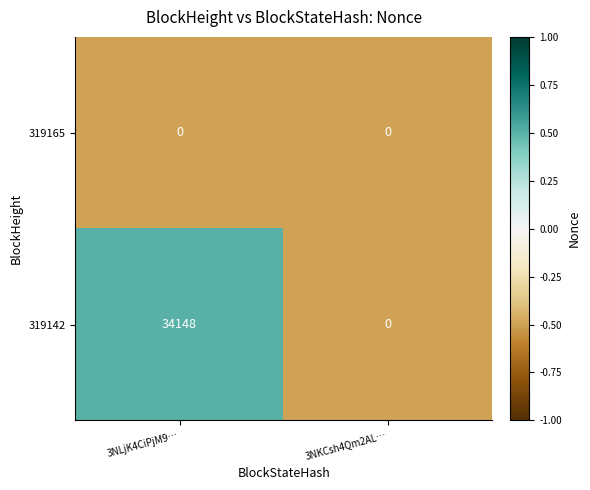

Which series changed the most between 3NLjK4CiPjM9… and 3NKCsh4Qm2AL…?

319142